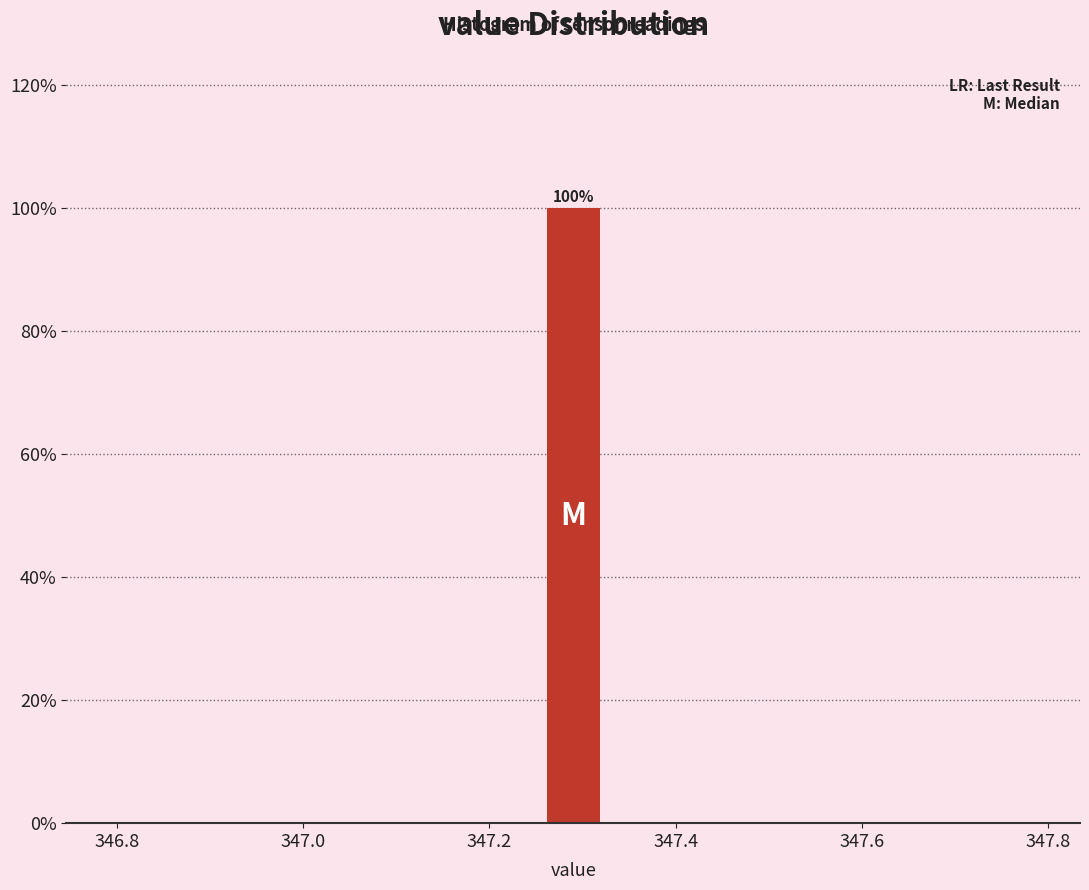

Around what value on the x-axis is the tallest bar? Give the approximate position of its centre, as read against the axis.

347.30